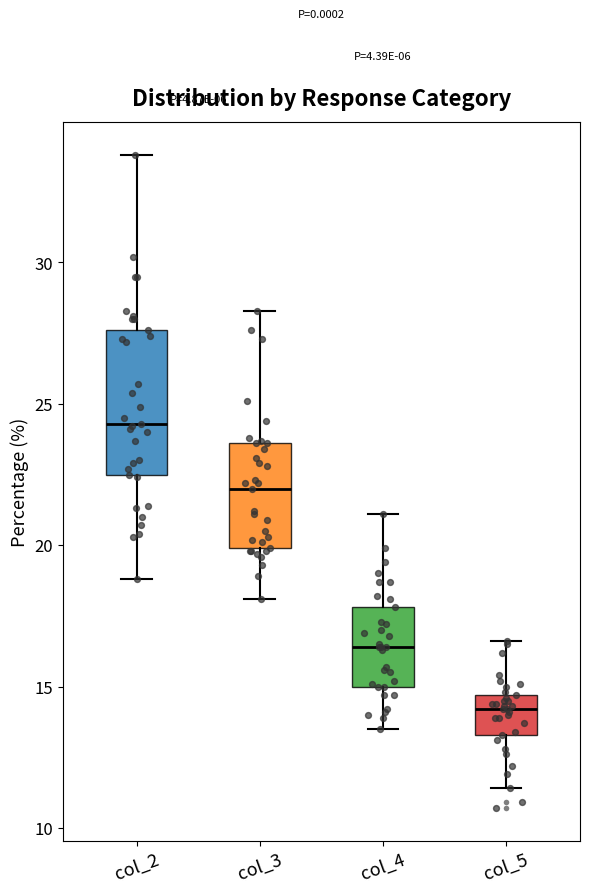

Where does the median line of the box for col_4 sit on the y-axis? The values are not printed on the chart, so give them approximately, as read against the axis.

16.5